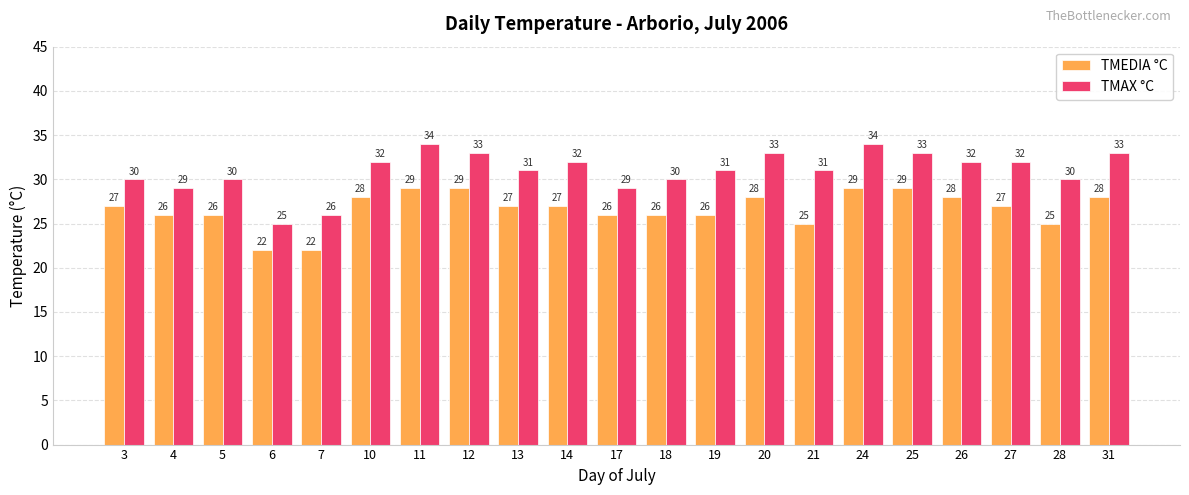

What is the smallest value displayed?

22